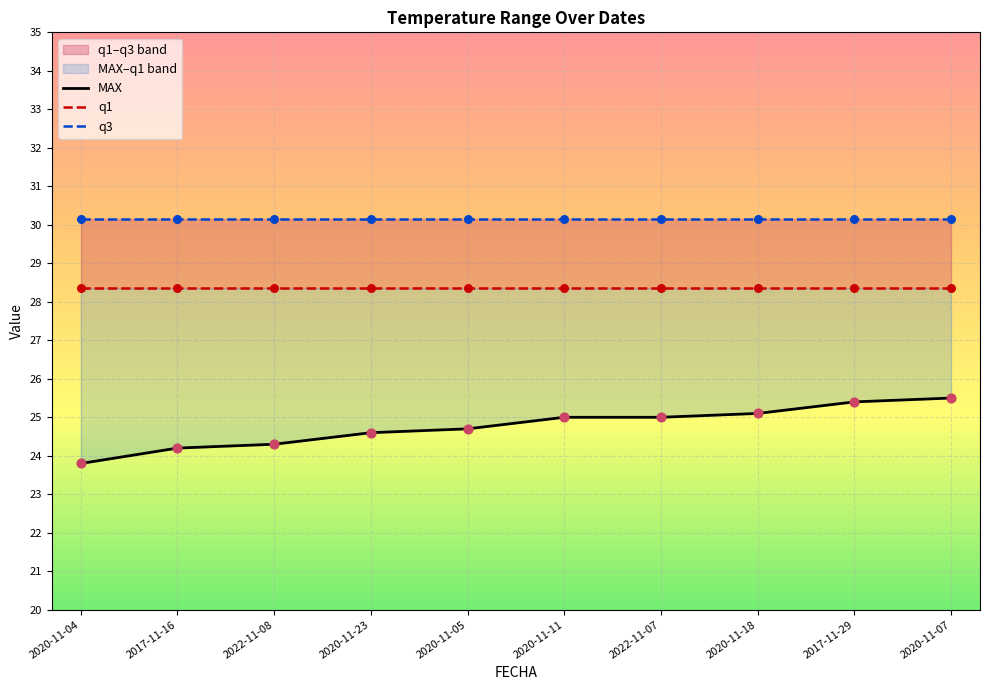

Which series has the largest total across all categories?

q3